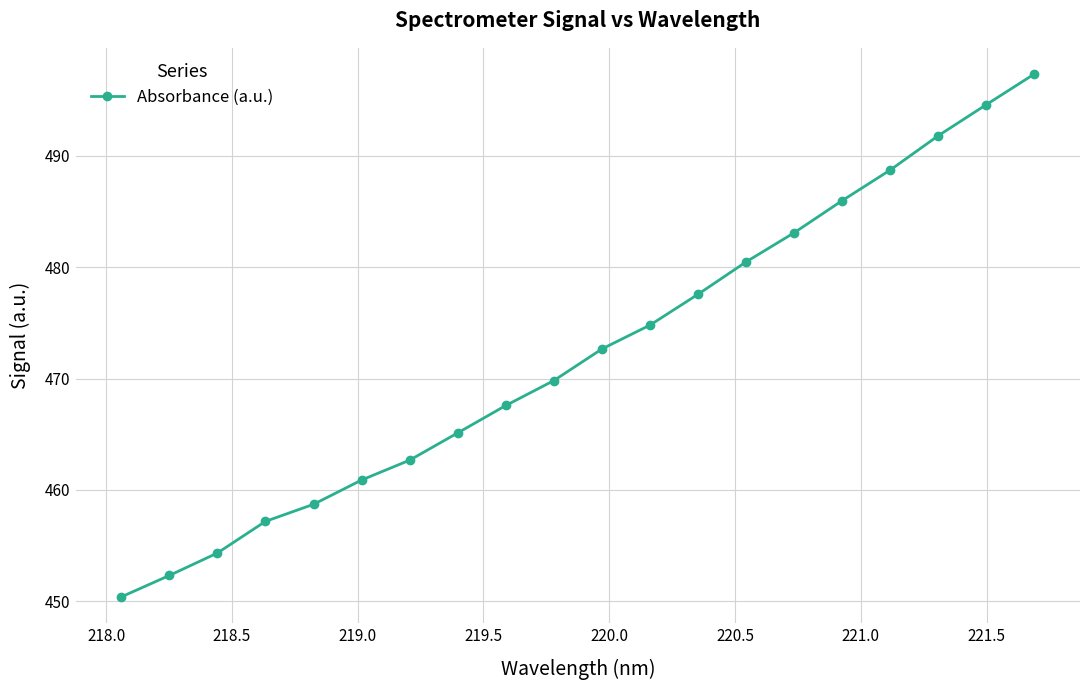

How many lines are shown in the chart?

1